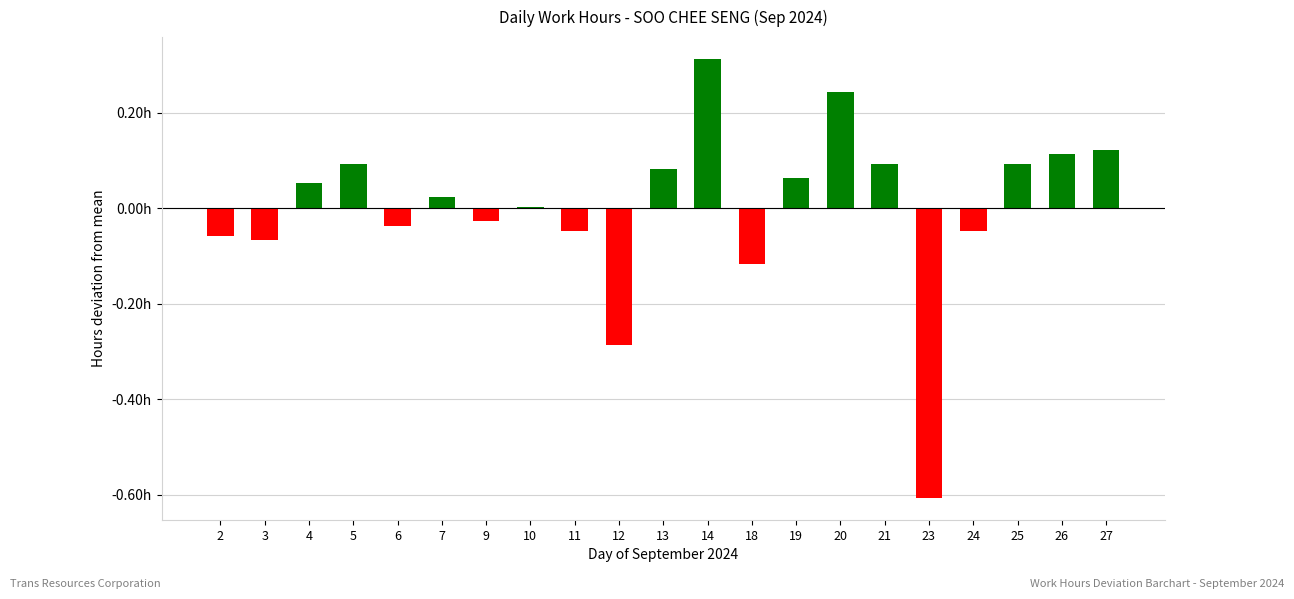

Where does the data first go above 0?

4